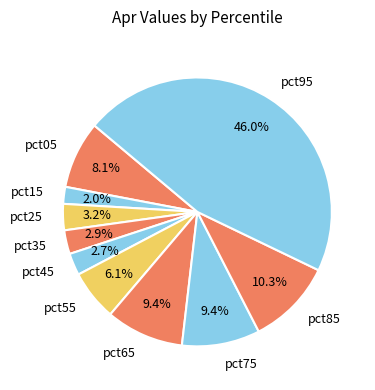

What percentage is the pct25 slice, to the nearest percent?

3%